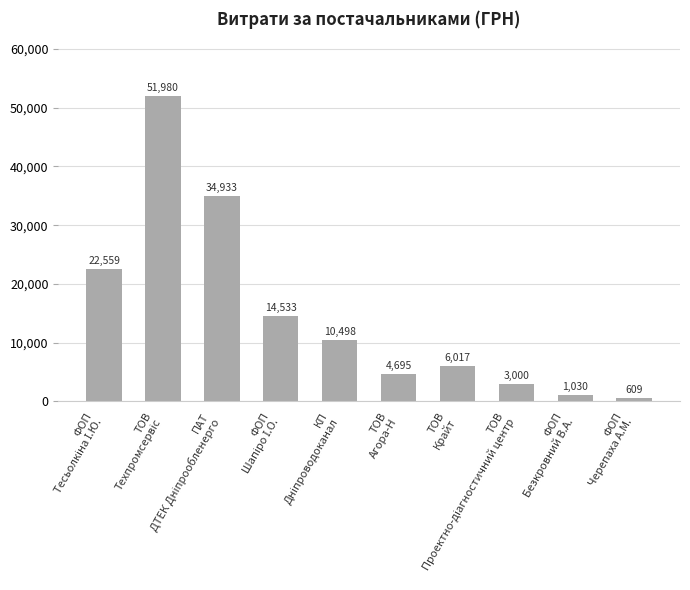

How many bars are there in total?

10